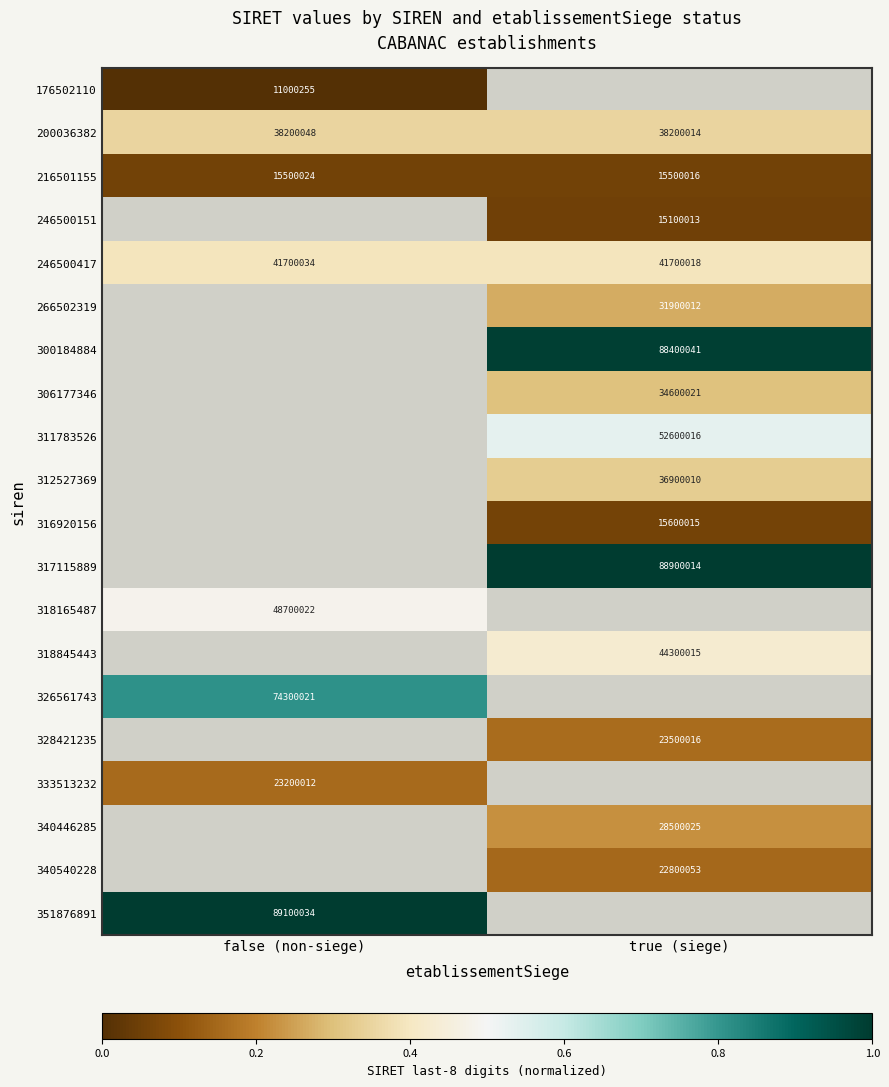

Is the value of 312527369 at true (siege) greater than the value of 328421235 at true (siege)?

Yes